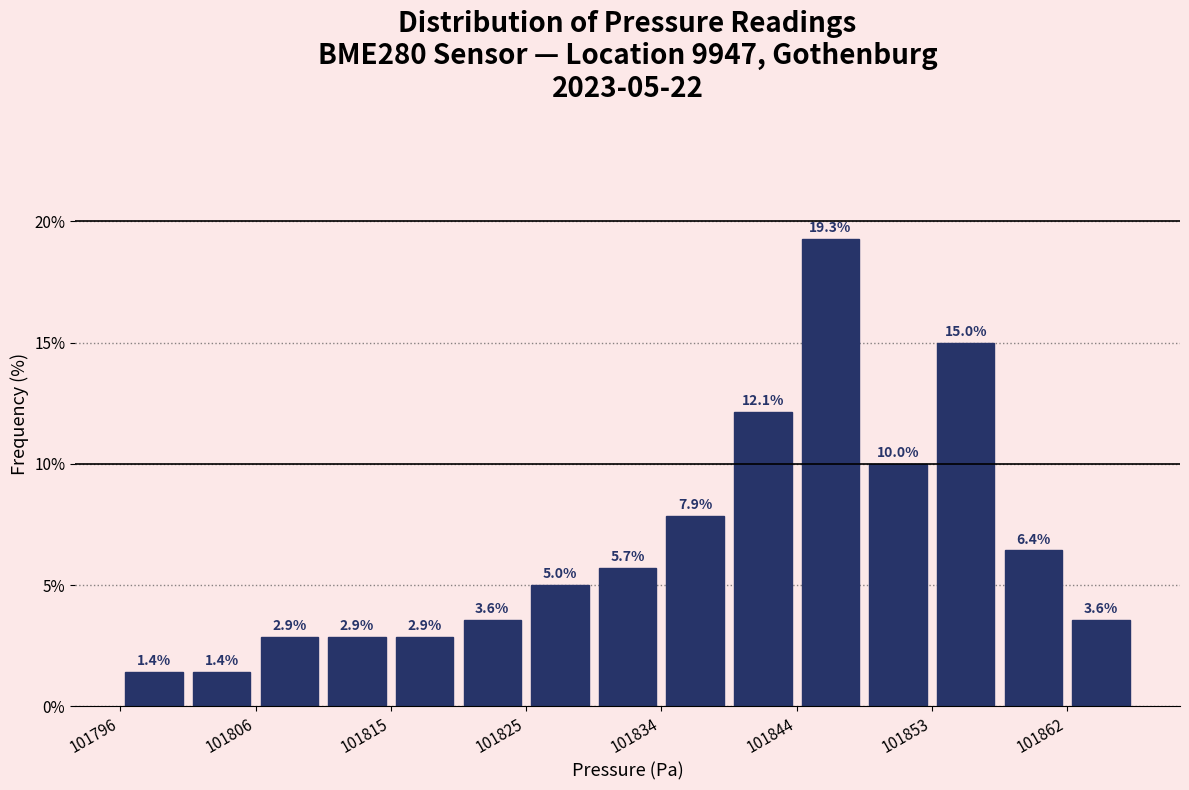

Which range on the x-axis has the tallest bar?

101843.5 to 101848.2